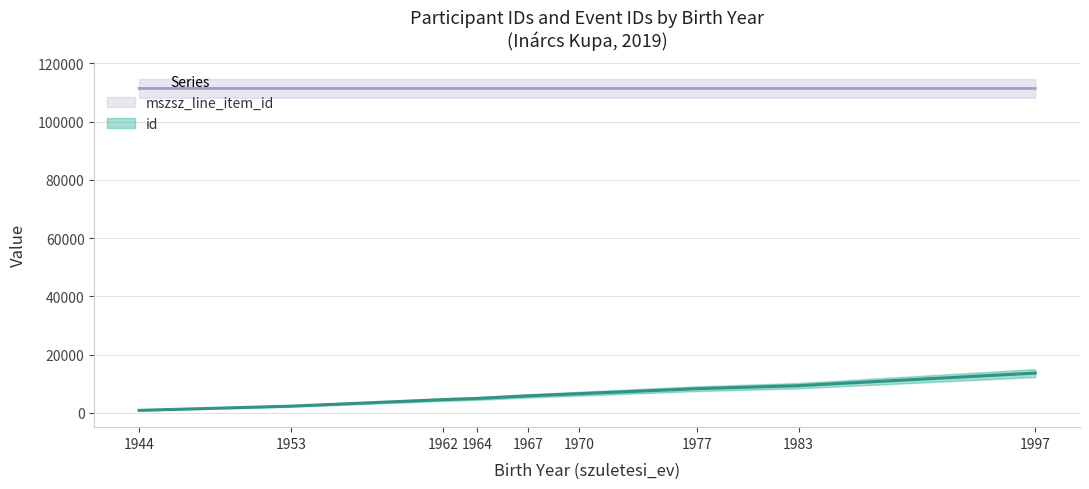

Where is mszsz_line_item_id nearest to the value 111429?

1983